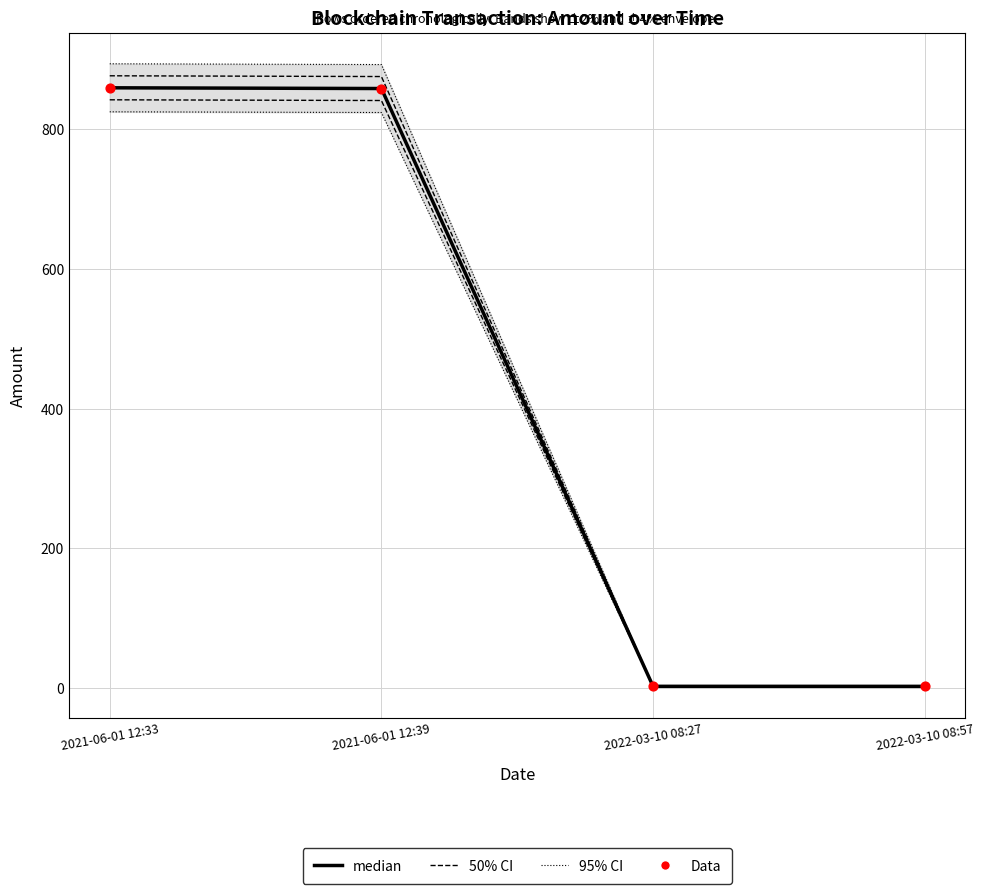

Which series reaches the maximum Y coordinate?

median